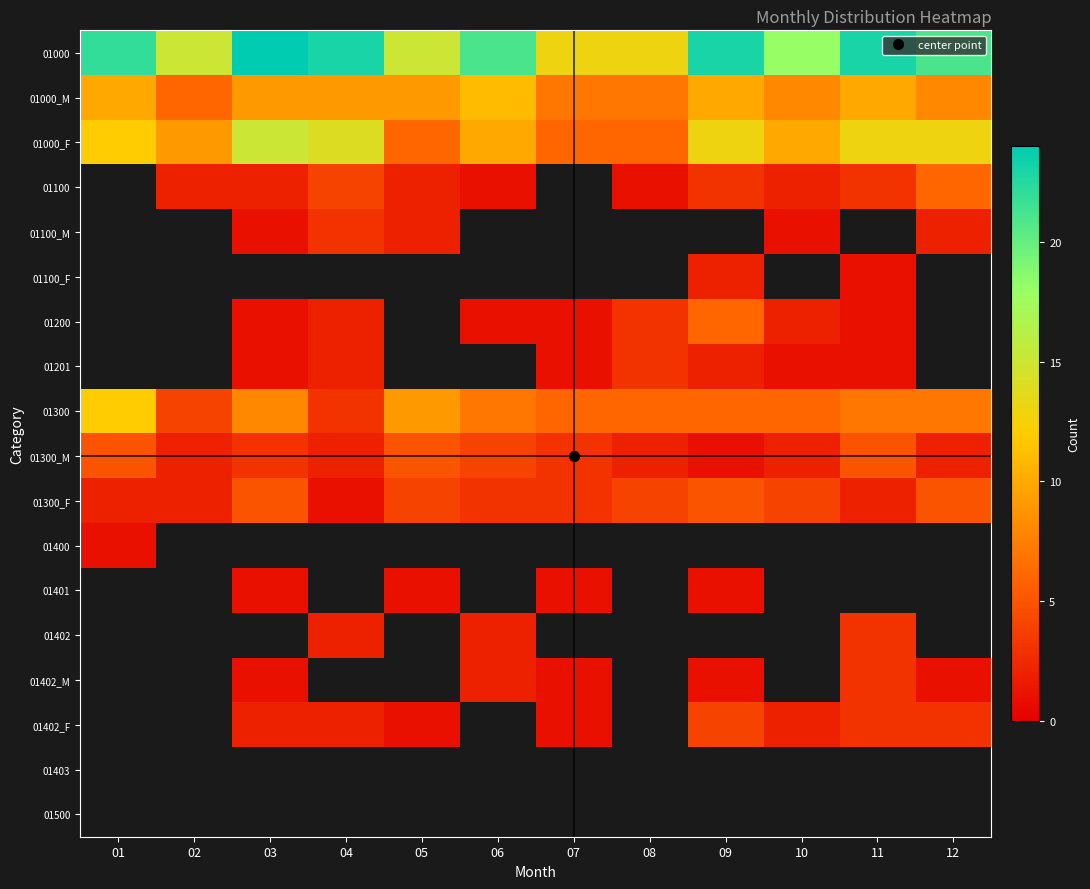

Count the number of data series in this chart.

18